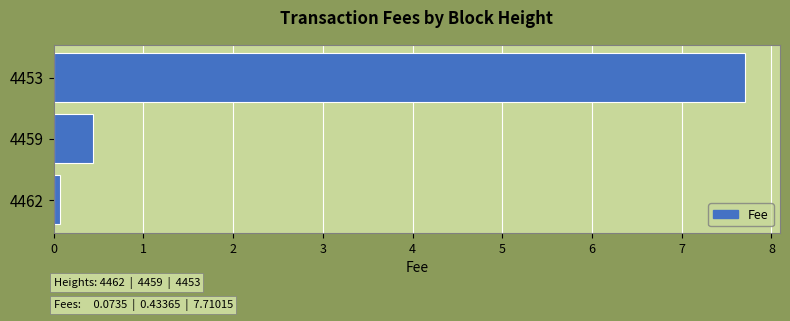

Rank the categories by value from highest to lowest.

4453, 4459, 4462